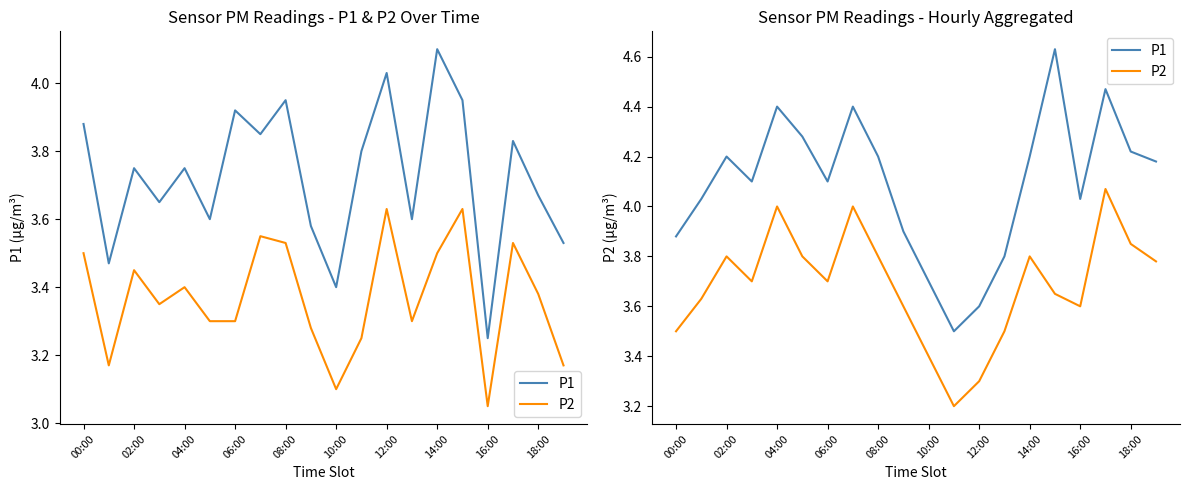

How many lines are shown in the chart?

2